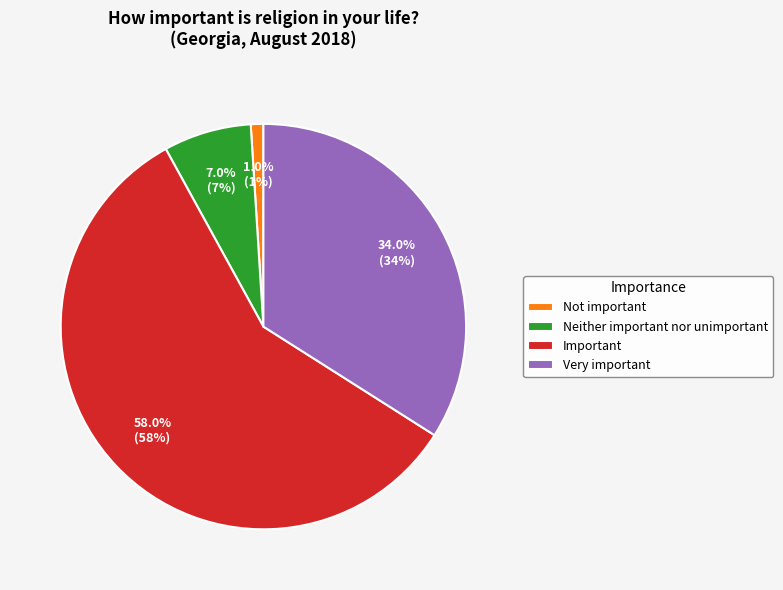

What is the smallest slice in the pie chart?

Not important